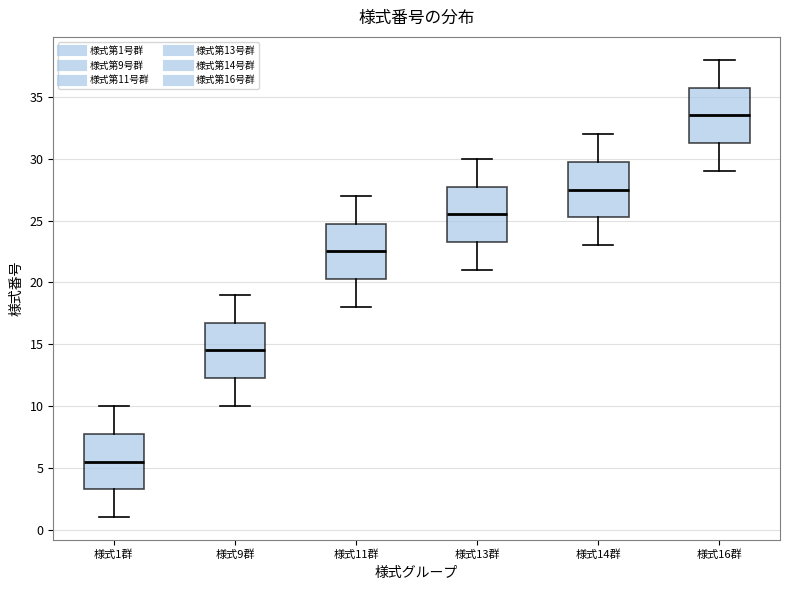

Where does the median line of the box for 様式13群 sit on the y-axis? The values are not printed on the chart, so give them approximately, as read against the axis.

25.5